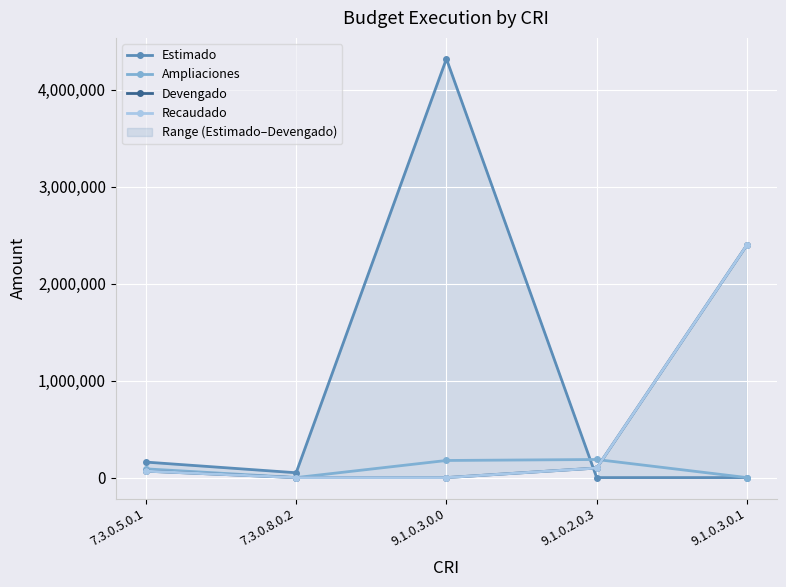

True or false: Recaudado has a value of 567050.9 at 9.1.0.3.0.1.

False